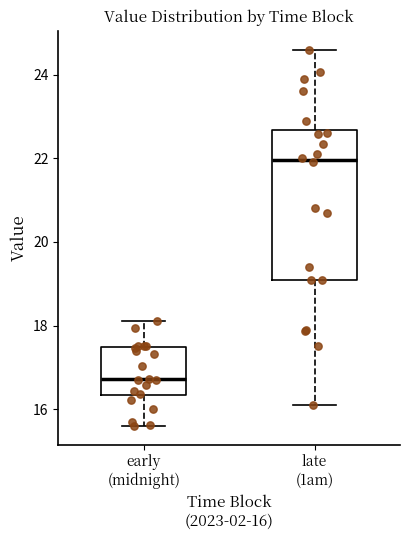

Where is the upper edge of the box for early (midnight) on the y-axis? The values are not printed on the chart, so give them approximately, as read against the axis.

17.4